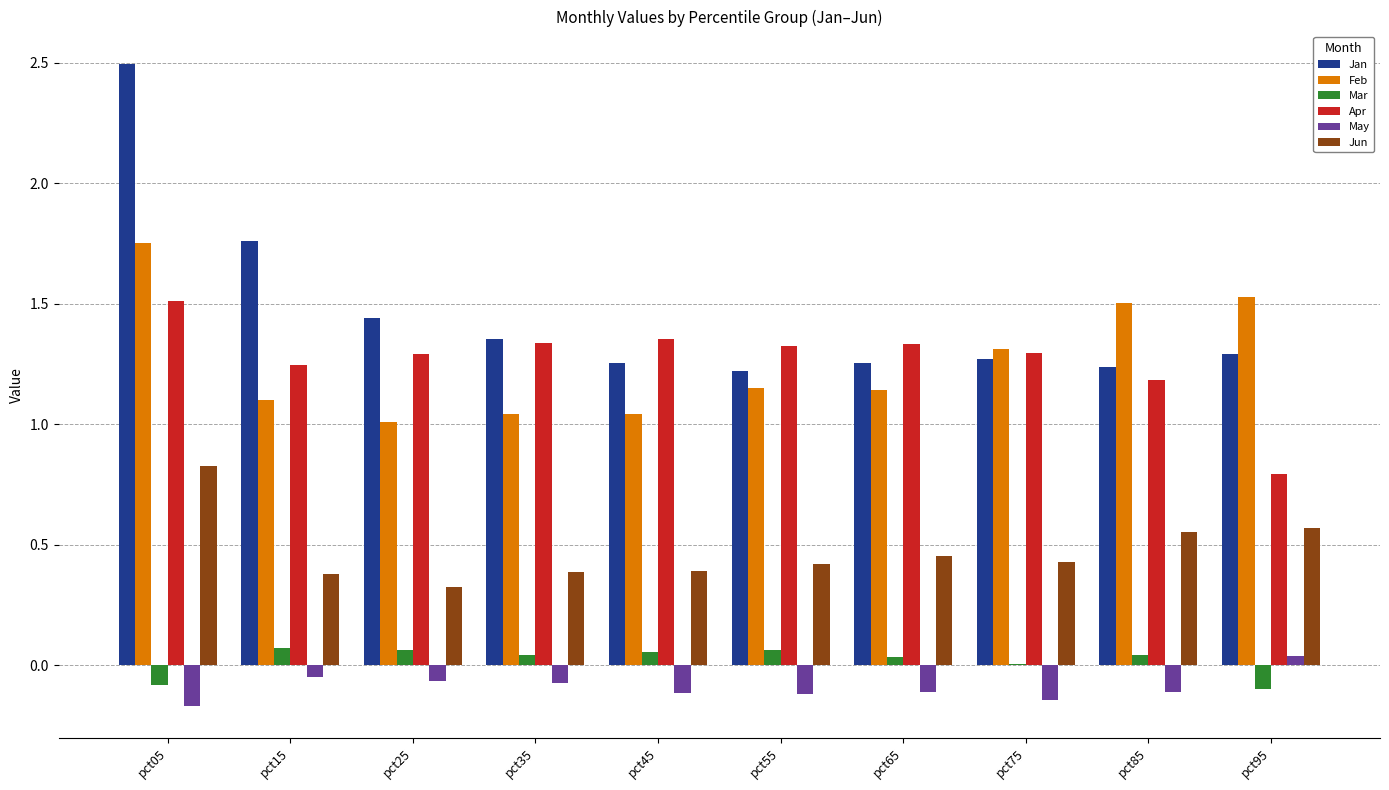

Is the value of Jan at pct45 greater than the value of Jun at pct25?

Yes